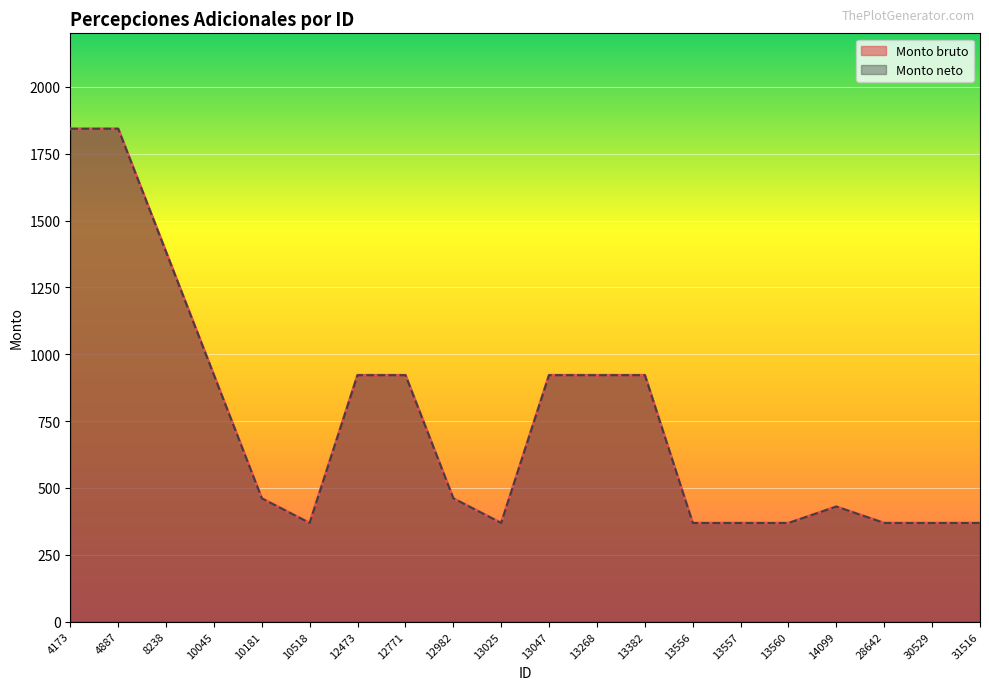

Which series has the largest total across all categories?

Monto bruto